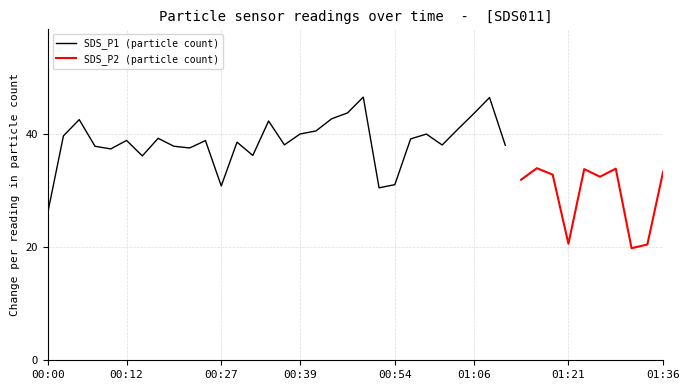

Does the chart have visible grid lines?

Yes